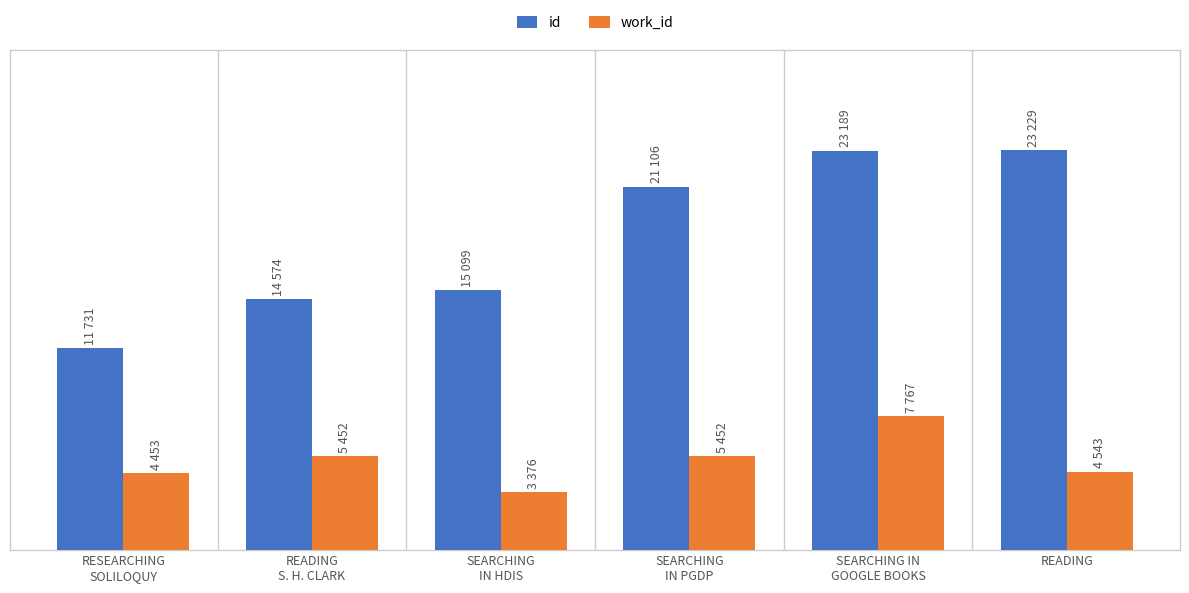

Does the chart contain any negative values?

No